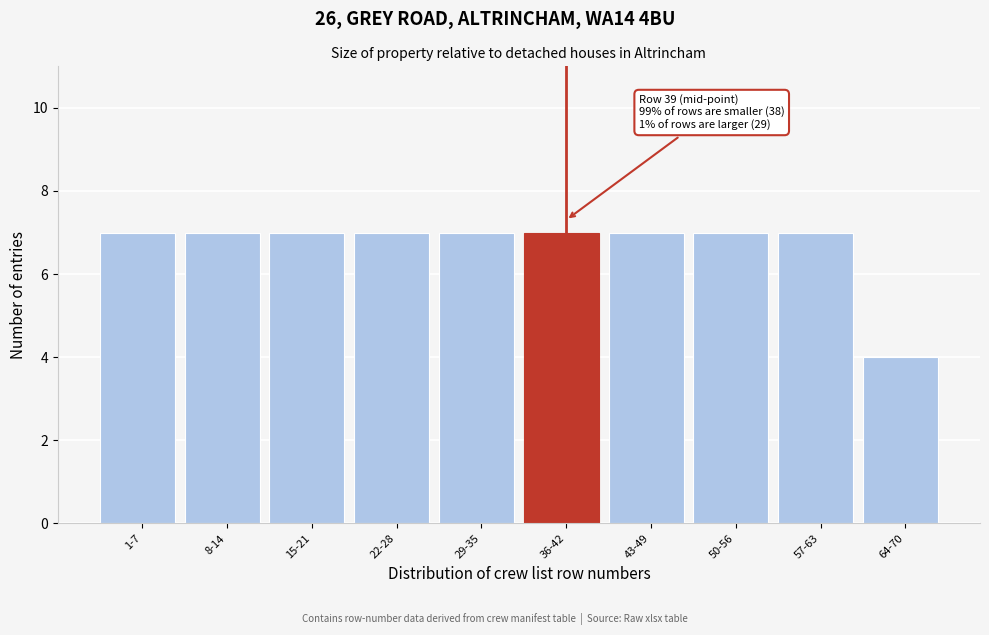

Reading left to right, transcribe all the data shown in this chart.

7	7	7	7	7	7	7	7	7	4